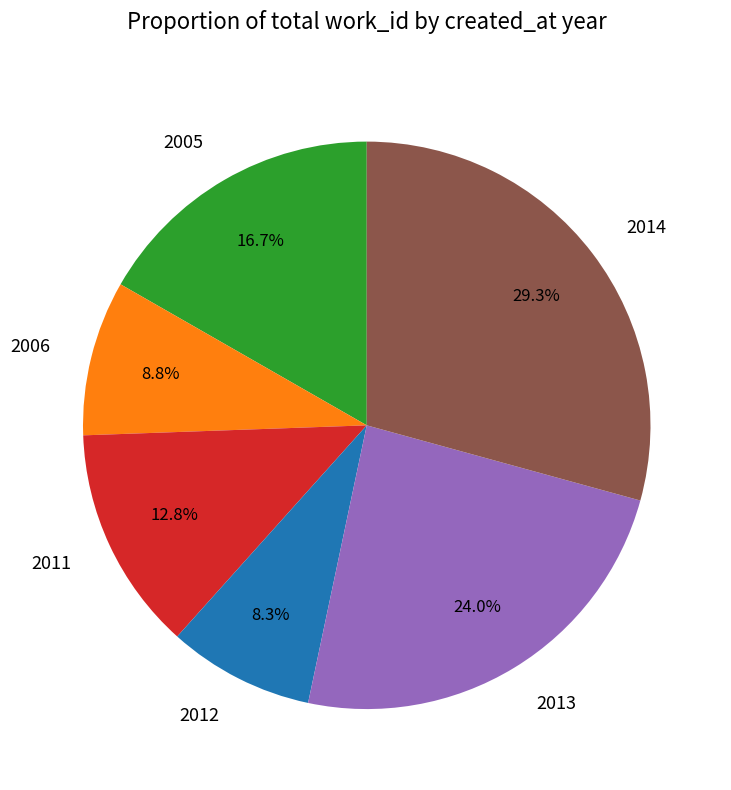

Count the number of slices in the pie.

6